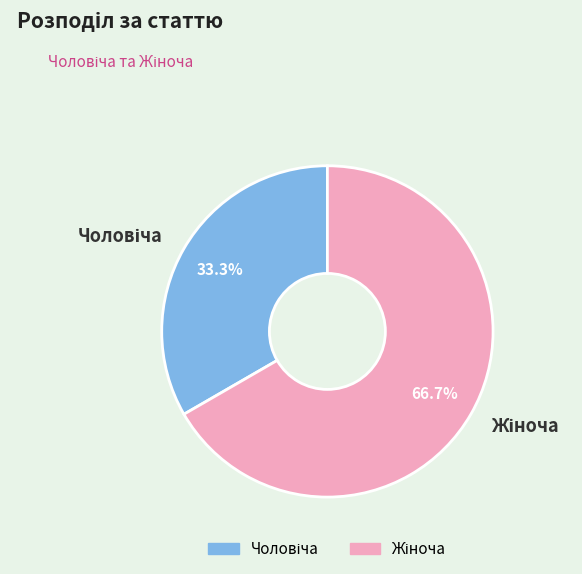

Is there any slice that represents more than half of the pie?

Yes